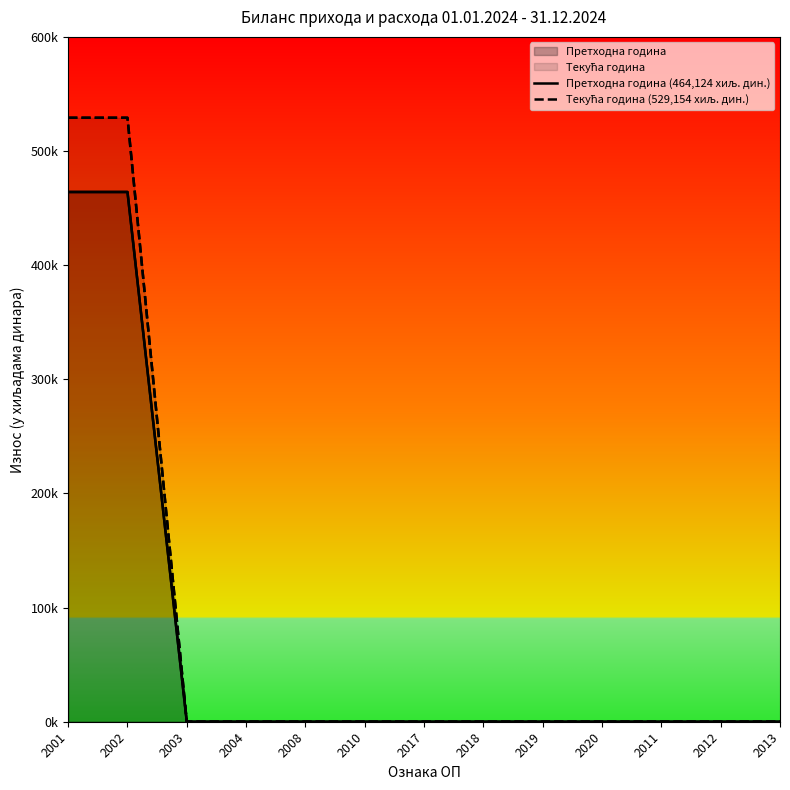

What are all the series names shown in the legend?

Претходна година (464,124 хиљ. дин.), Текућа година (529,154 хиљ. дин.)